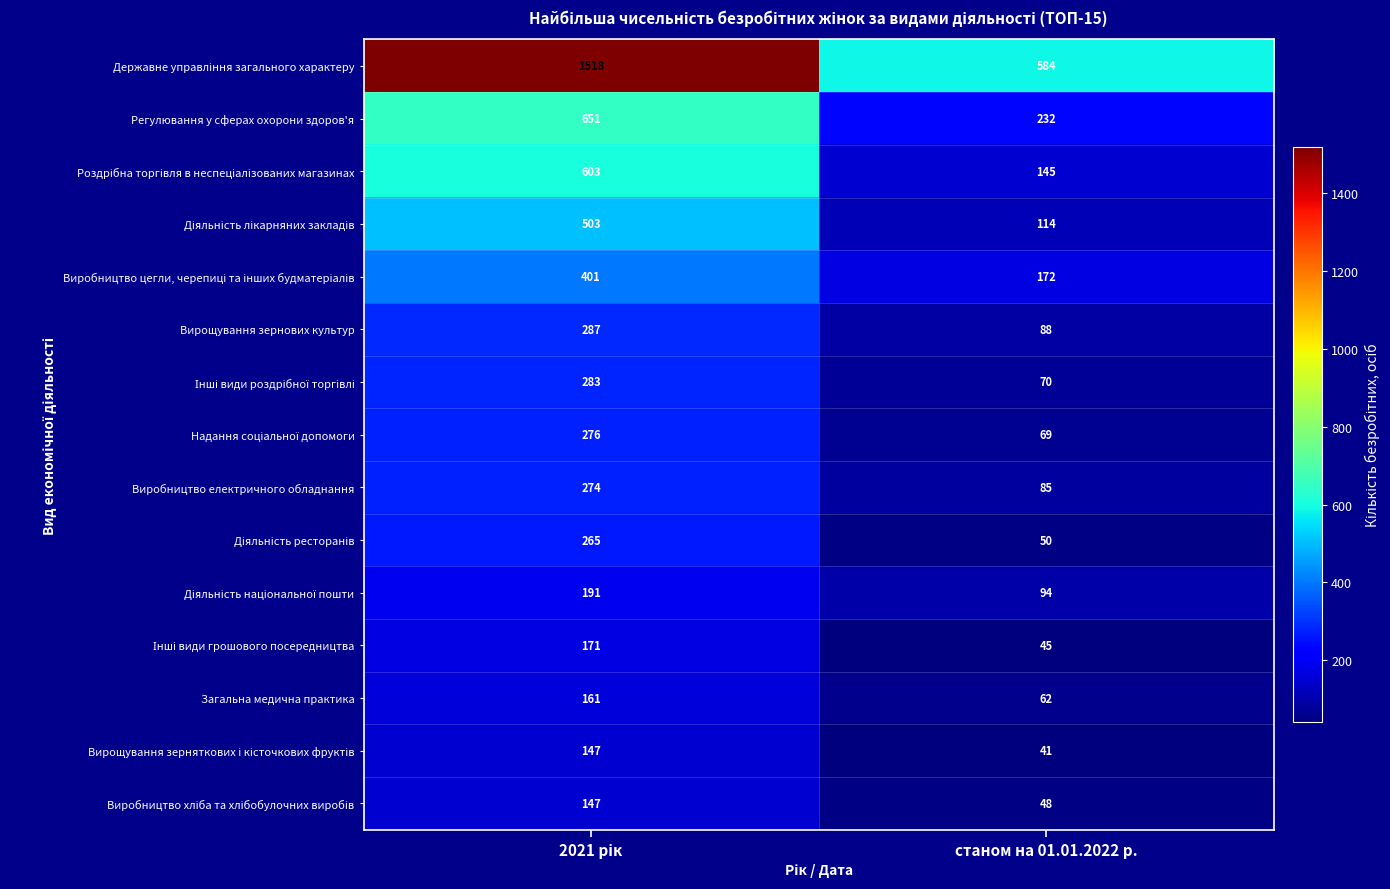

At how many categories does at least one series exceed 282?

2